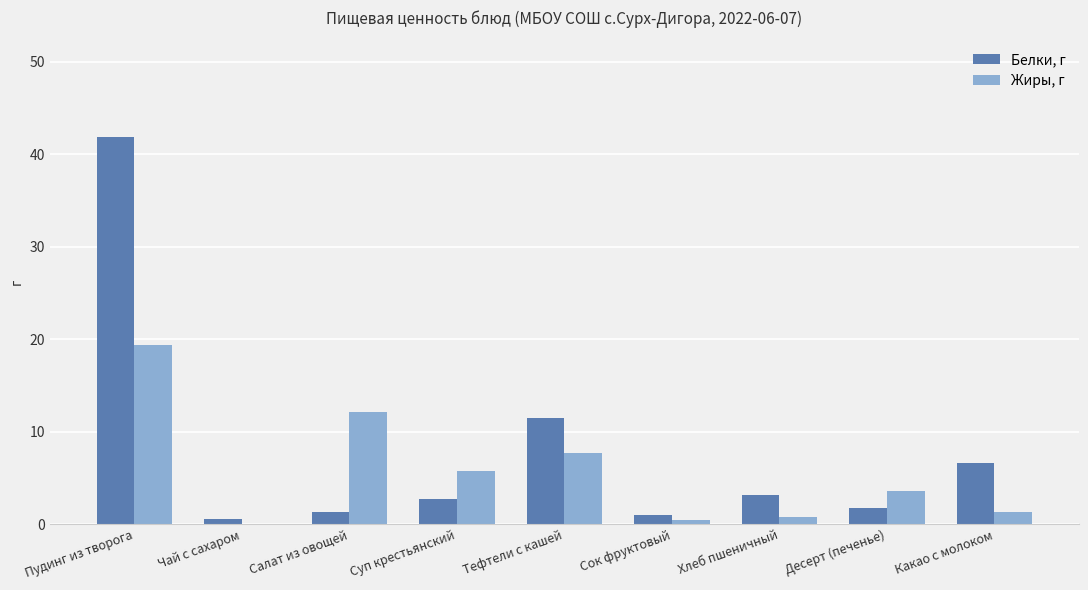

Which series changed the most between Пудинг из творога and Чай с сахаром?

Белки, г